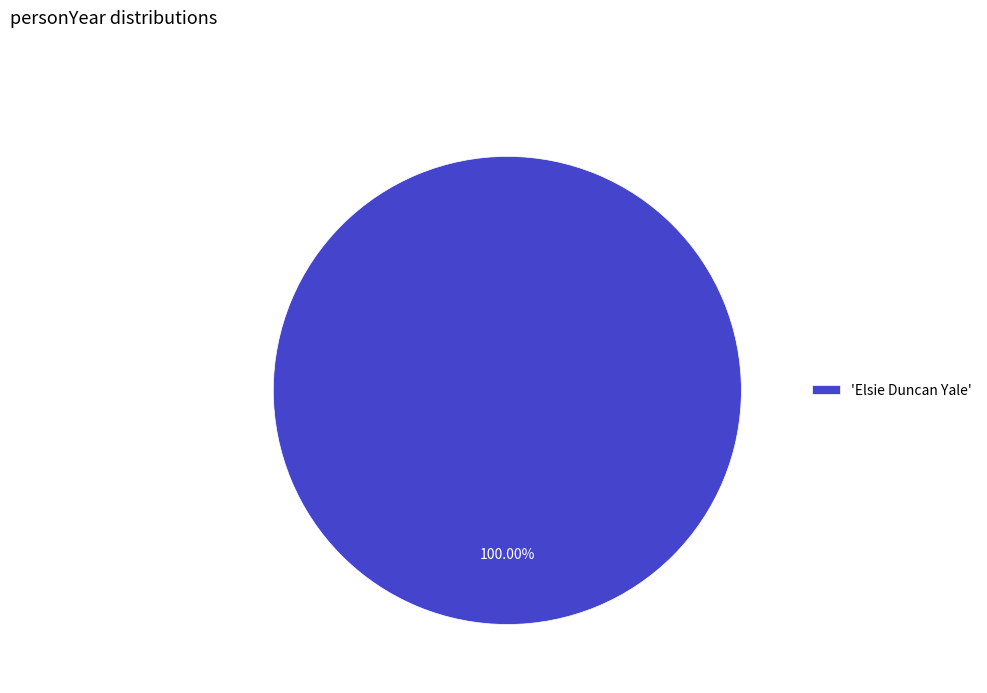

Is there a majority slice in this chart?

Yes